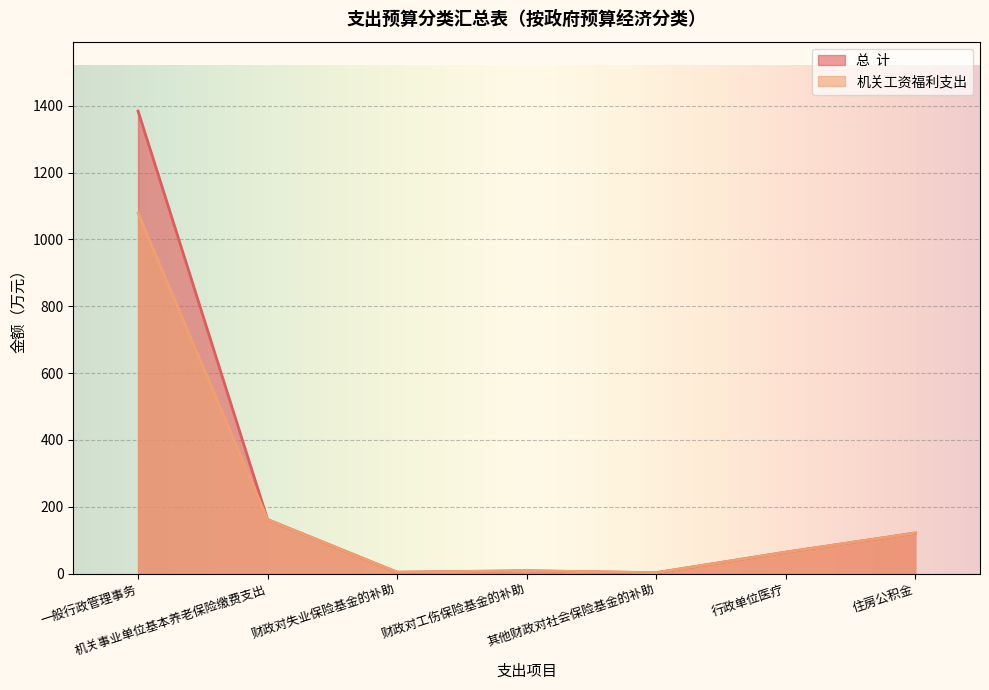

Between 其他财政对社会保险基金的补助 and 行政单位医疗, which is larger?

行政单位医疗